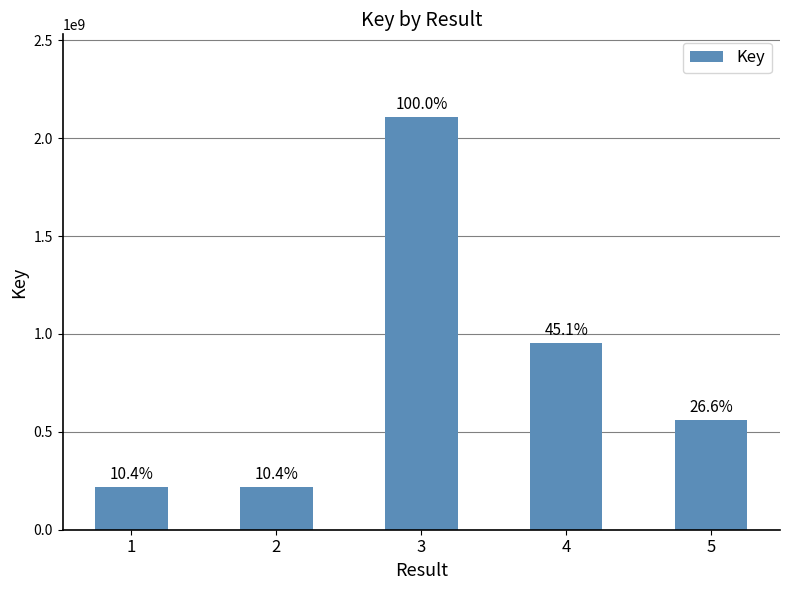

What is the difference between the values at 4 and 5?

391384457